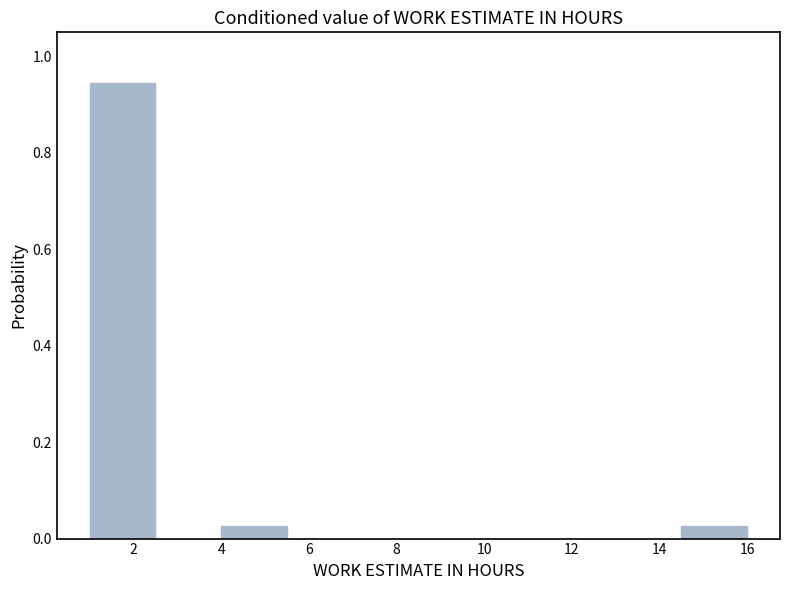

Which range on the x-axis has the tallest bar?

1.0 to 2.5